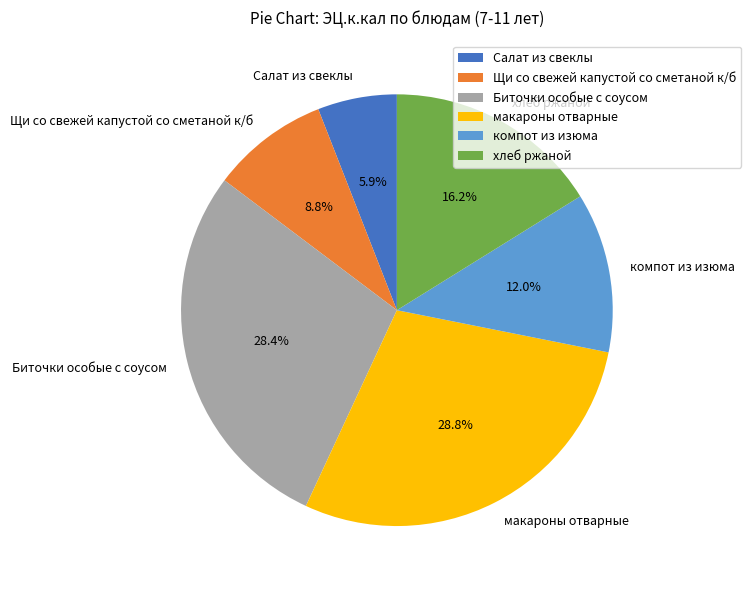

To the nearest percent, what percentage of the pie is хлеб ржаной?

16%